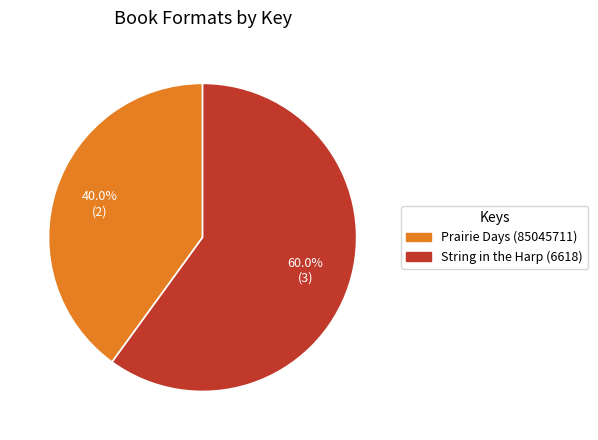

Approximately how many times larger is the value at Prairie Days (85045711) compared to String in the Harp (6618)?

0.7